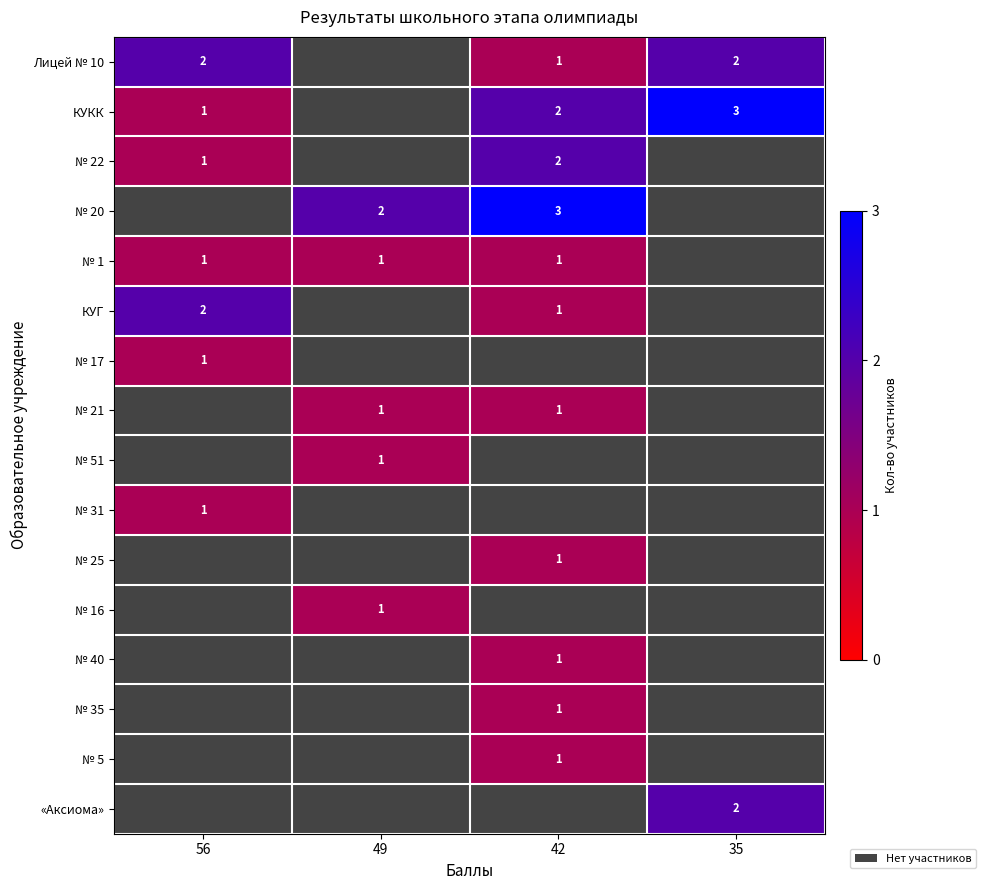

Is it true that КУГ equals 2 at 42?

False